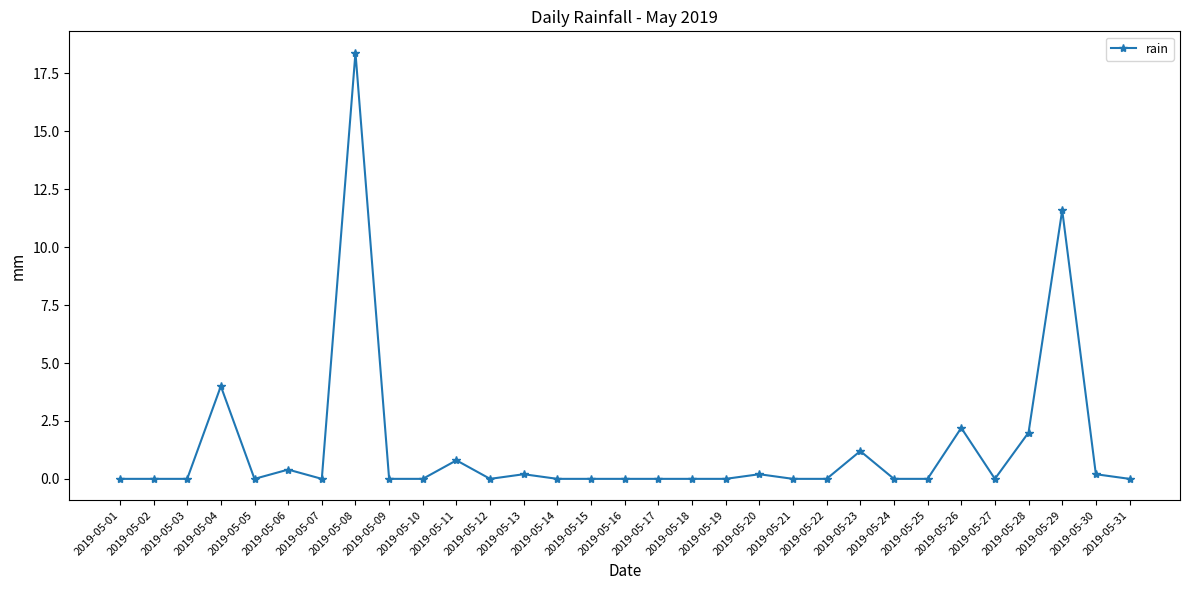

True or false: there are more than 1 points higher than both neighbors.

True